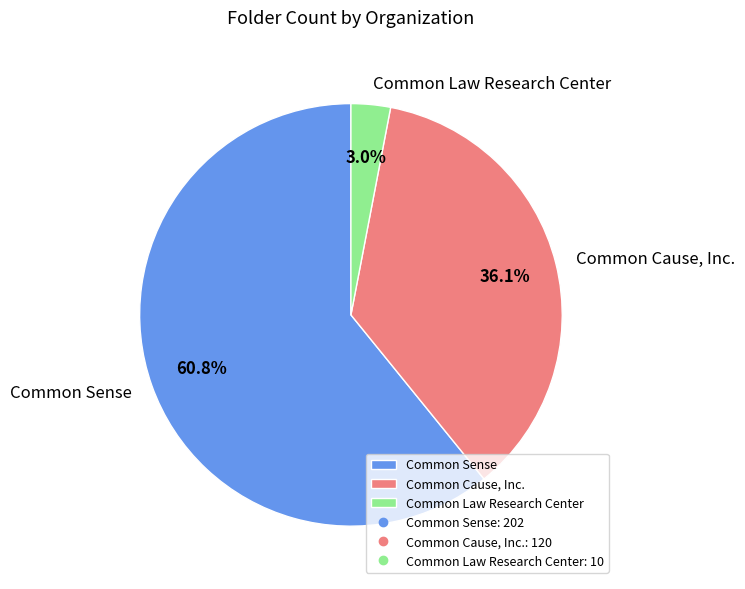

To the nearest percent, what is the difference between the Common Sense and Common Law Research Center slice percentages?

58%